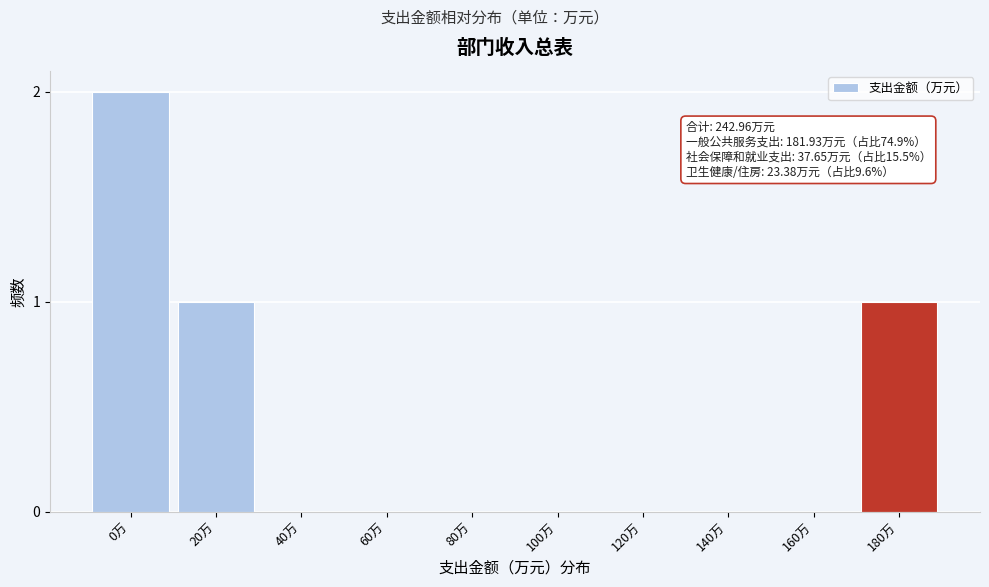

Reading left to right, transcribe all the data shown in this chart.

0万=2	20万=1	40万=0	60万=0	80万=0	100万=0	120万=0	140万=0	160万=0	180万=1